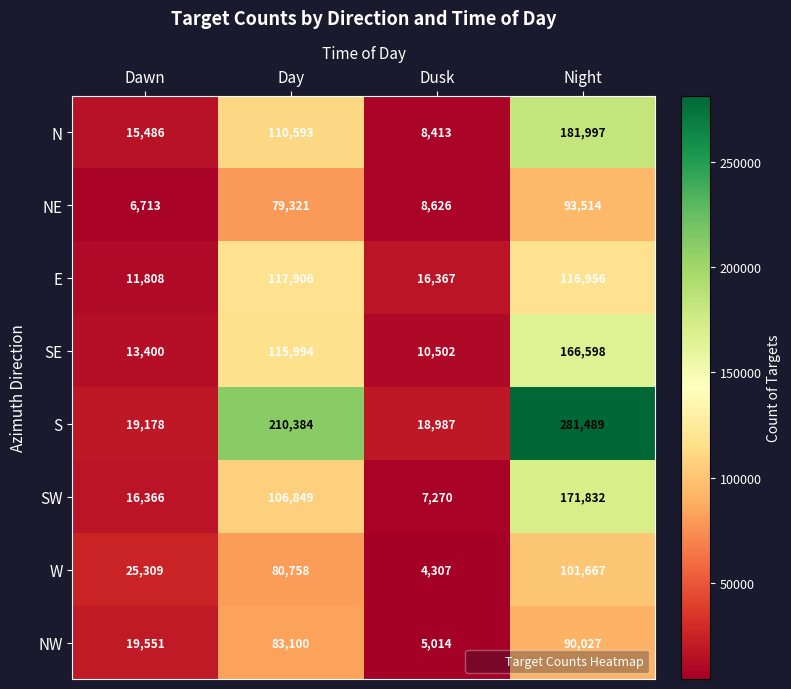

What is the smallest value displayed?

4307